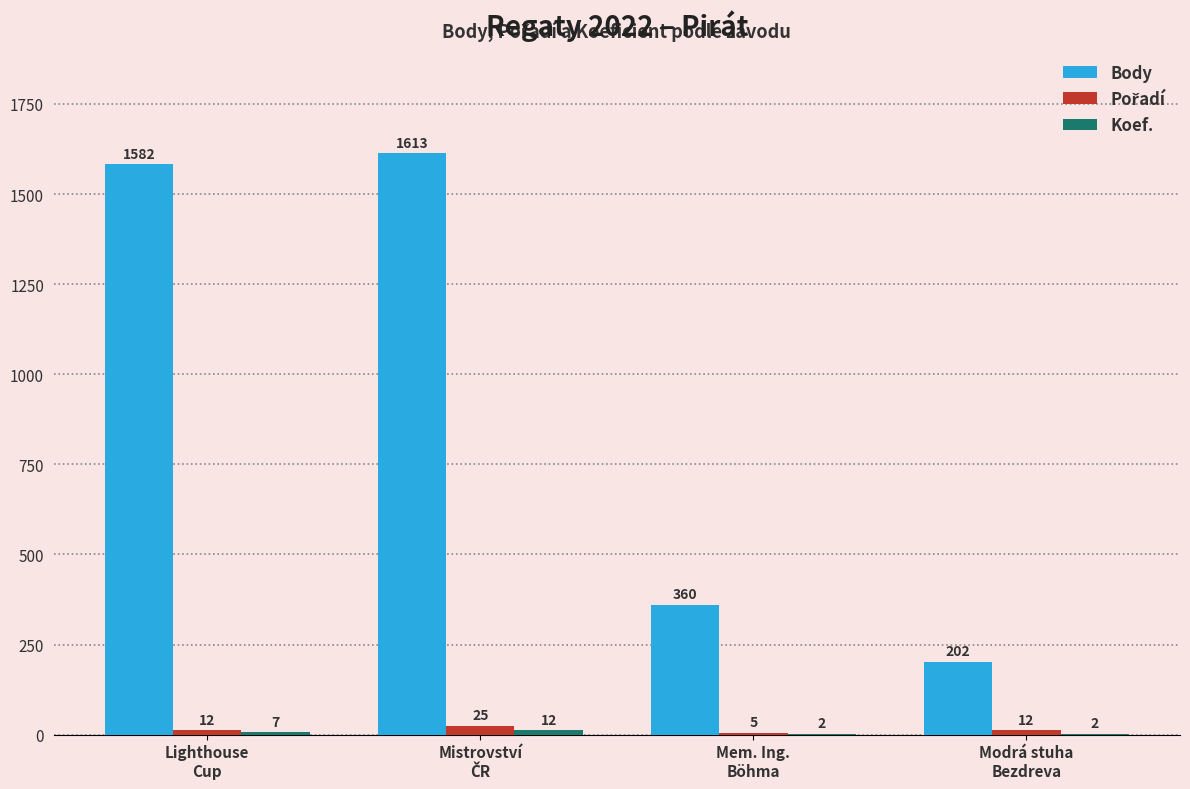

What is the spread (max minus min) of values at Lighthouse
Cup?

1575